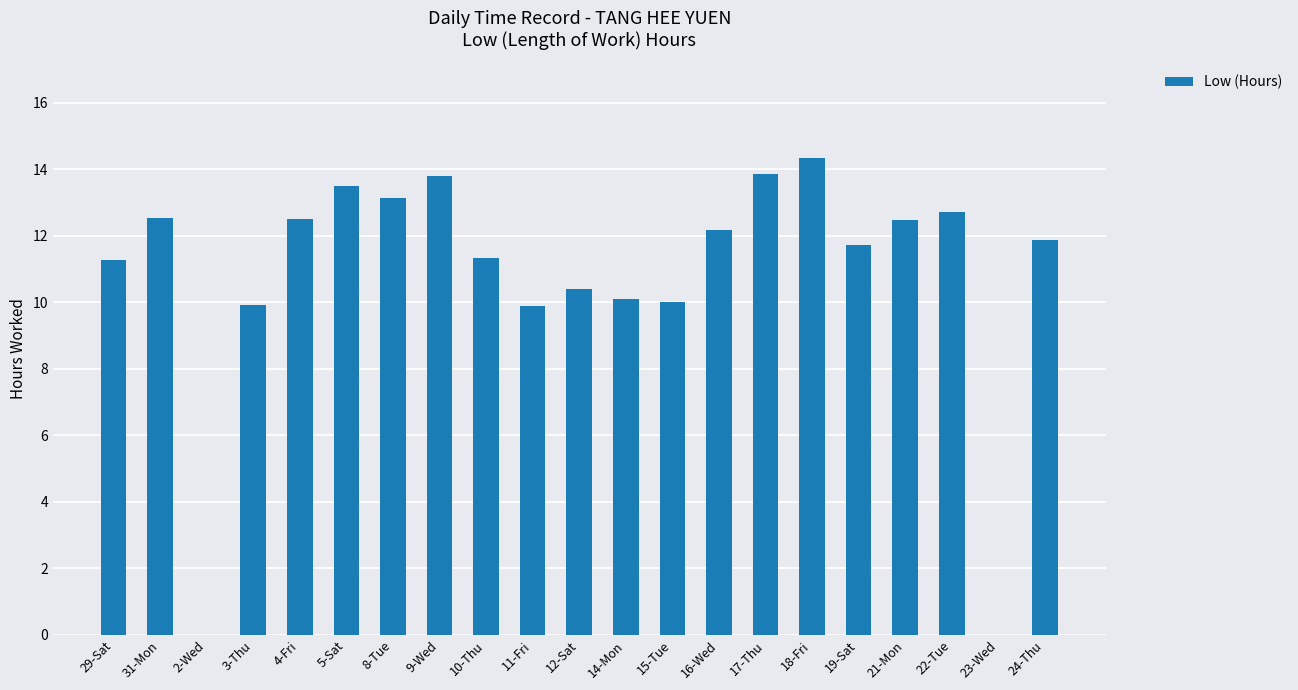

What is the sum of all values?

227.6